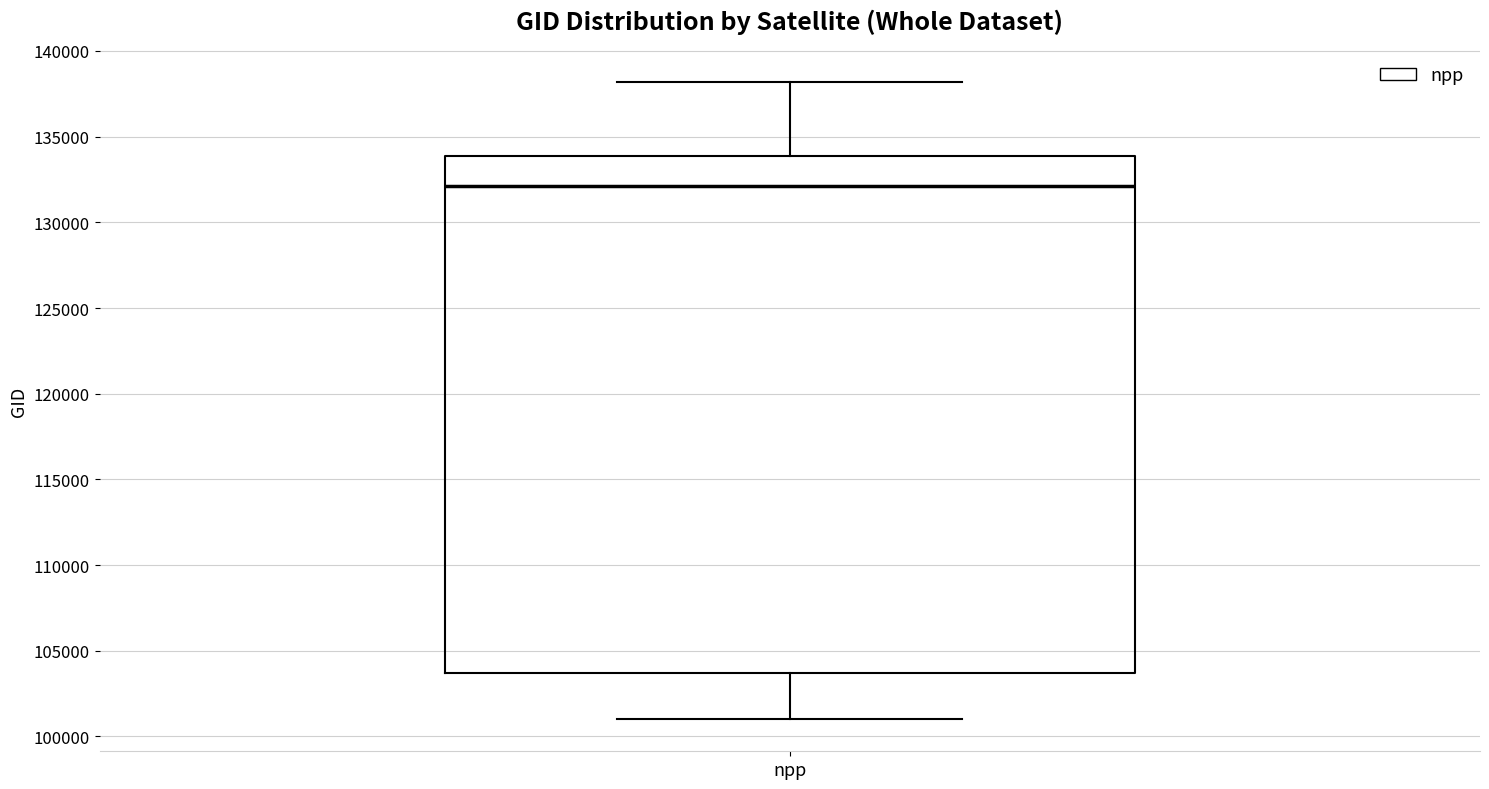

Where does the upper whisker of the box for npp end on the y-axis? The values are not printed on the chart, so give them approximately, as read against the axis.

138000